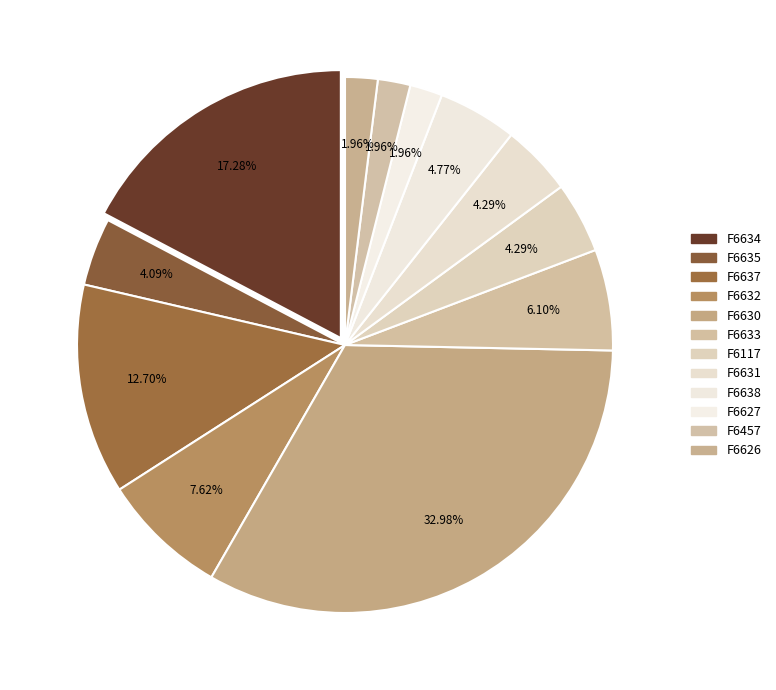

What is the ratio of the value at F6634 to the value at F6627?

8.8